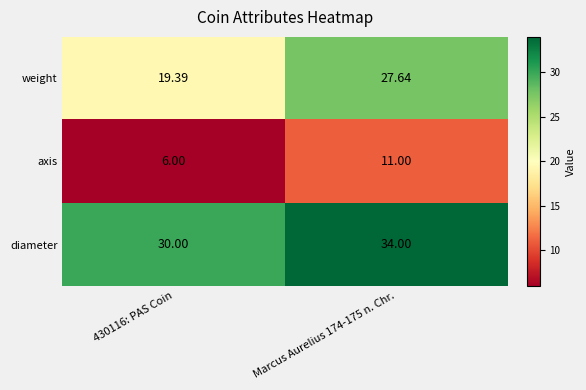

Is the value of diameter at 430116: PAS Coin greater than the value of weight at 430116: PAS Coin?

Yes